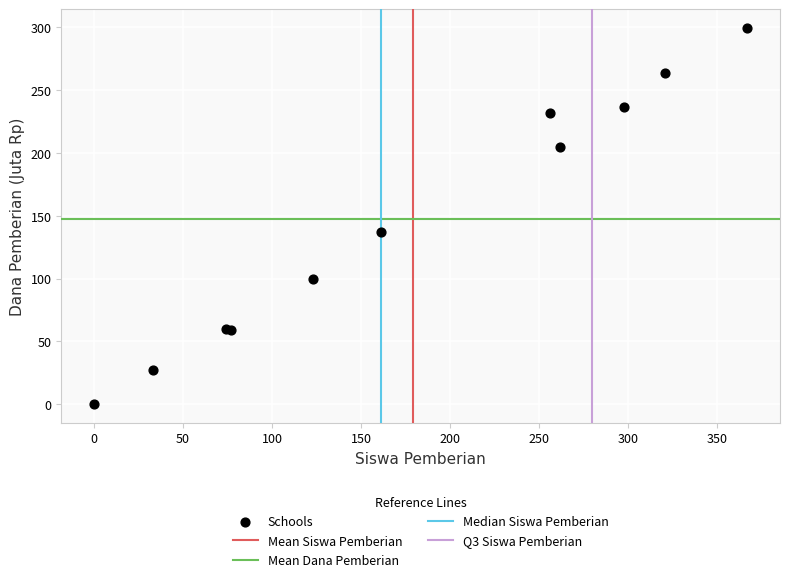

What Y value in the scatter plot is closest to 149?

137.0